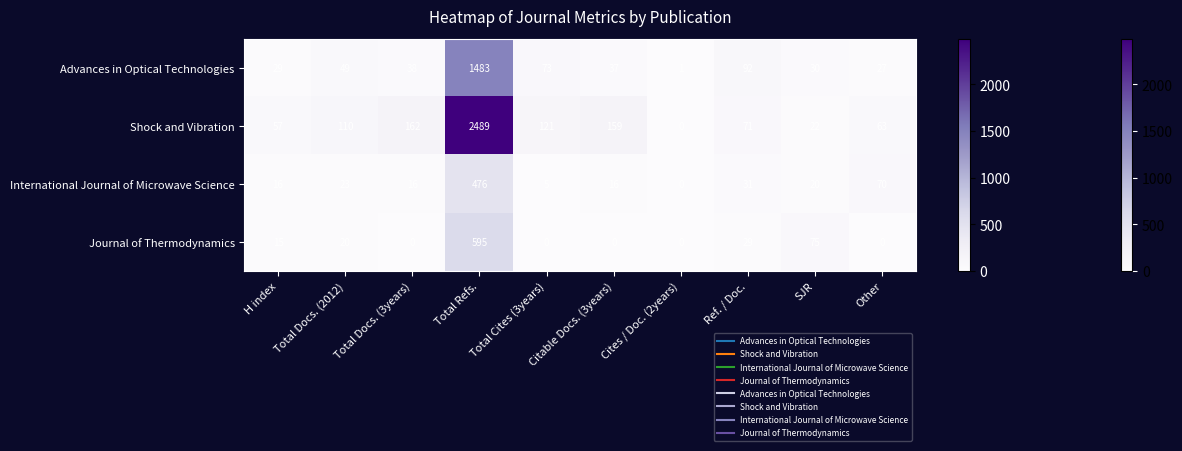

The International Journal of Microwave Science series shows 812 at Total Refs.. True or false?

False